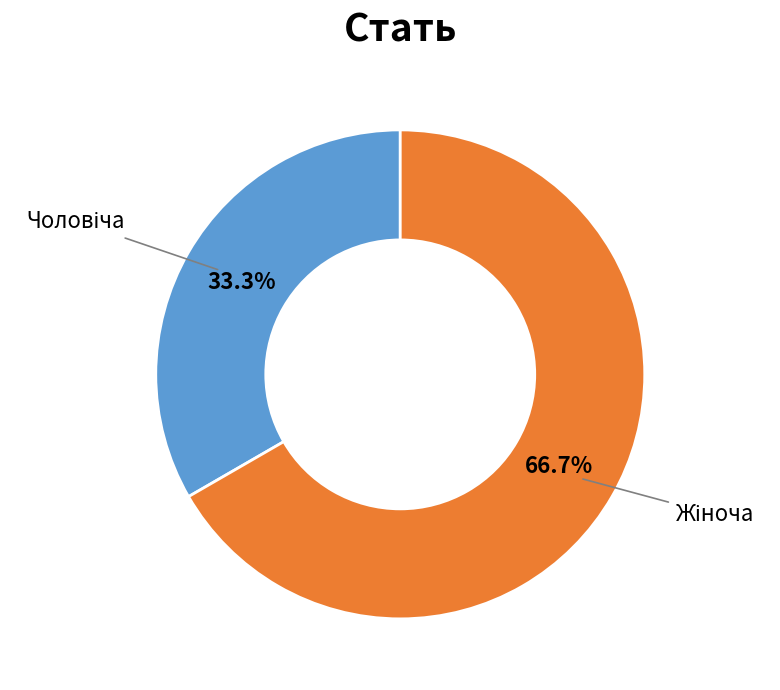

Is there a majority slice in this chart?

Yes